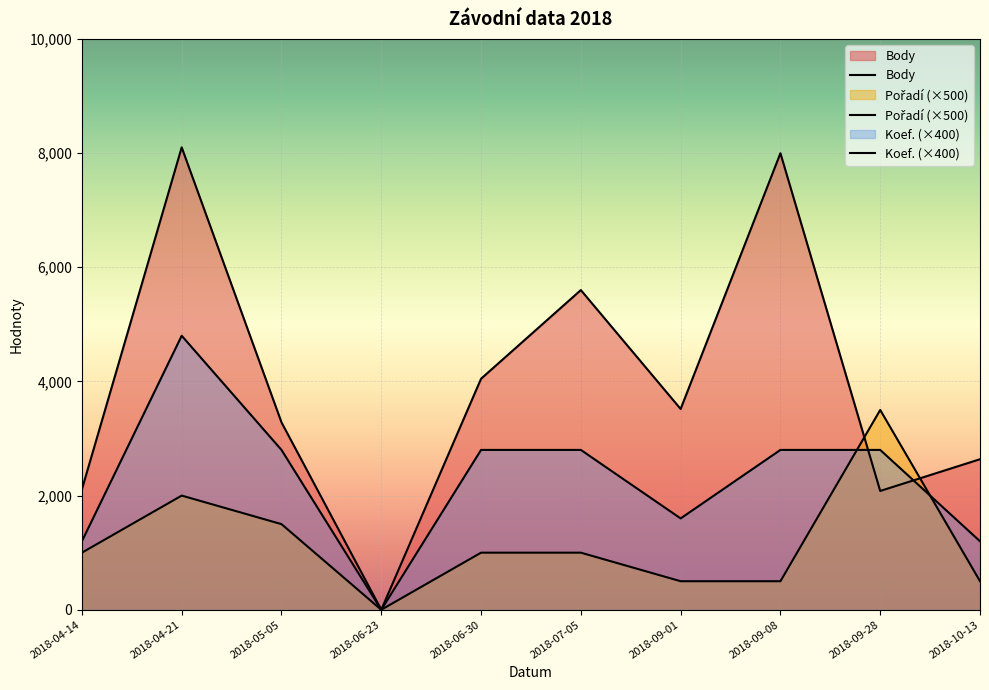

True or false: Pořadí has a value of 676 at 2018-09-01.

False